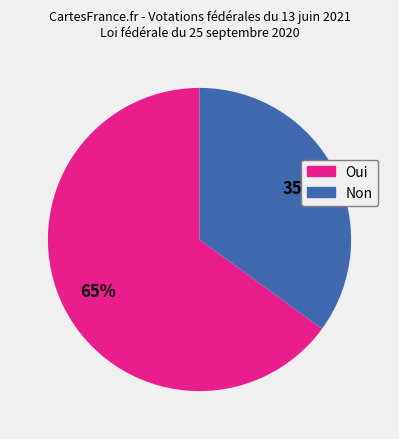

Is the sum of Non and Oui greater than half?

Yes